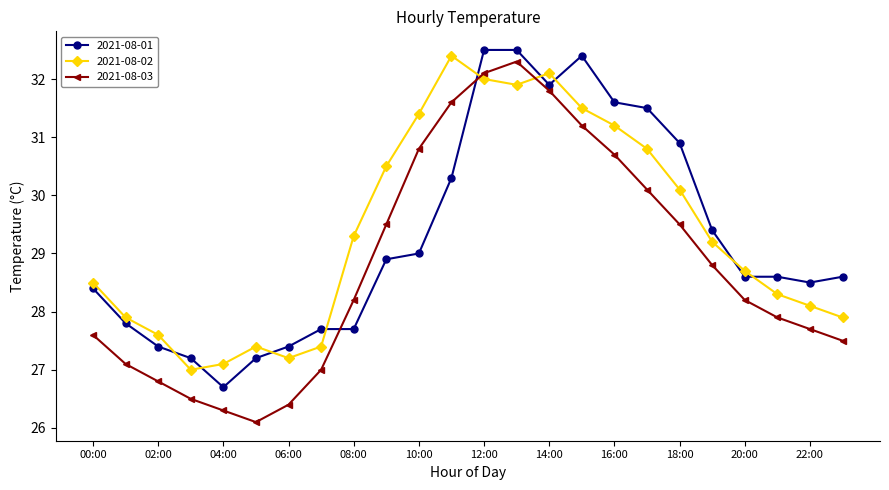

At how many categories does at least one series exceed 29?

12